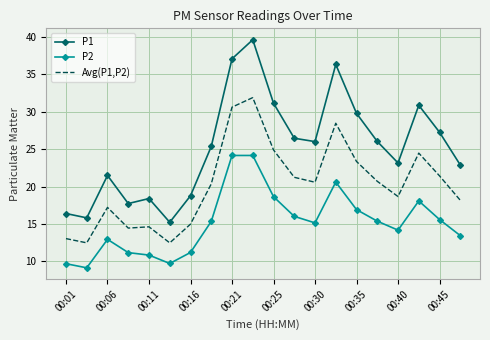

How many categories are shown in the chart?

20